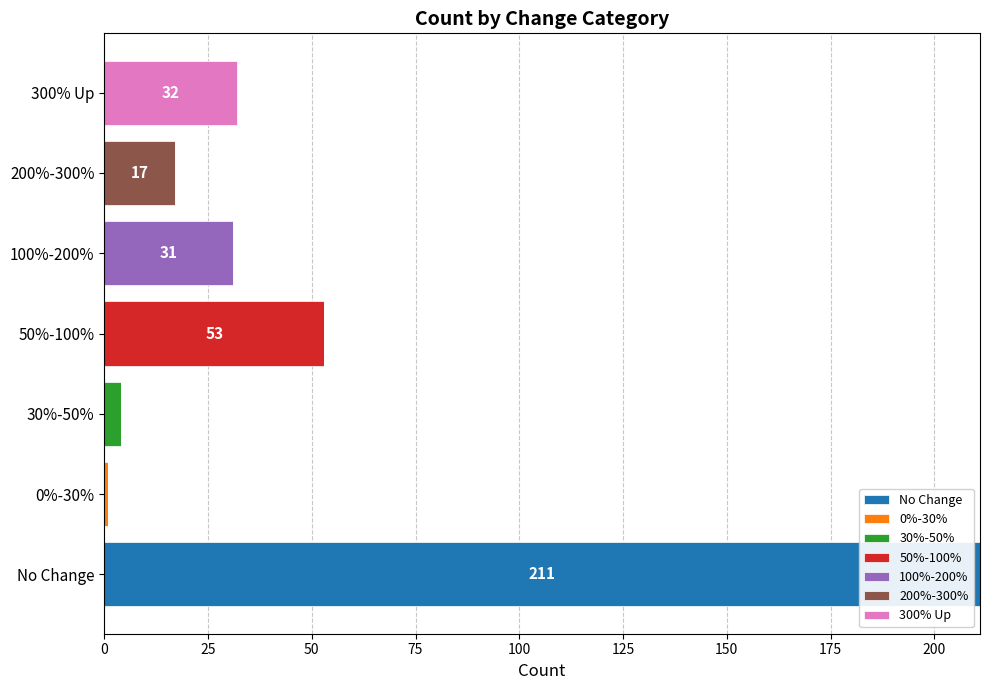

What is the total value across all series at 50%-100%?

53